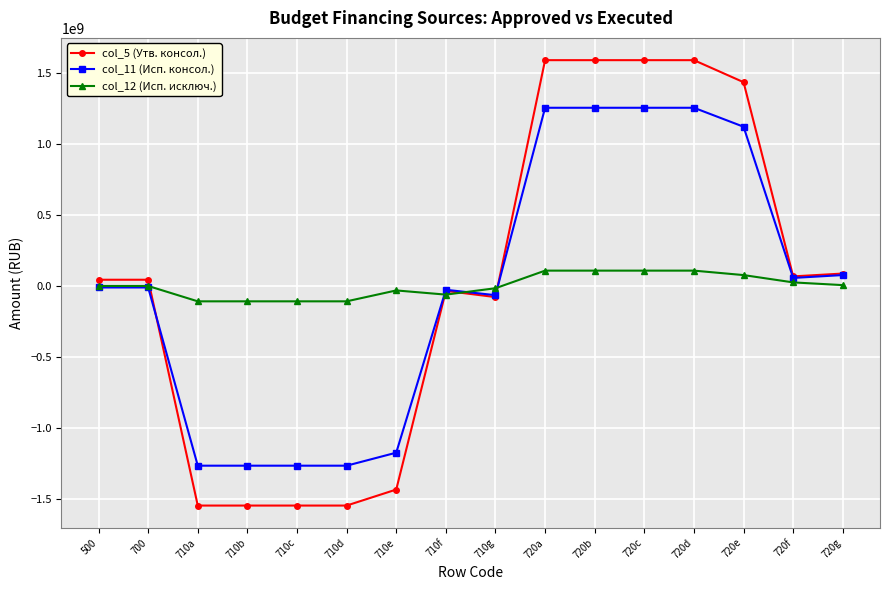

At 720e, list the series in order from smallest to largest.

col_12 (Исп. исключ.), col_11 (Исп. консол.), col_5 (Утв. консол.)